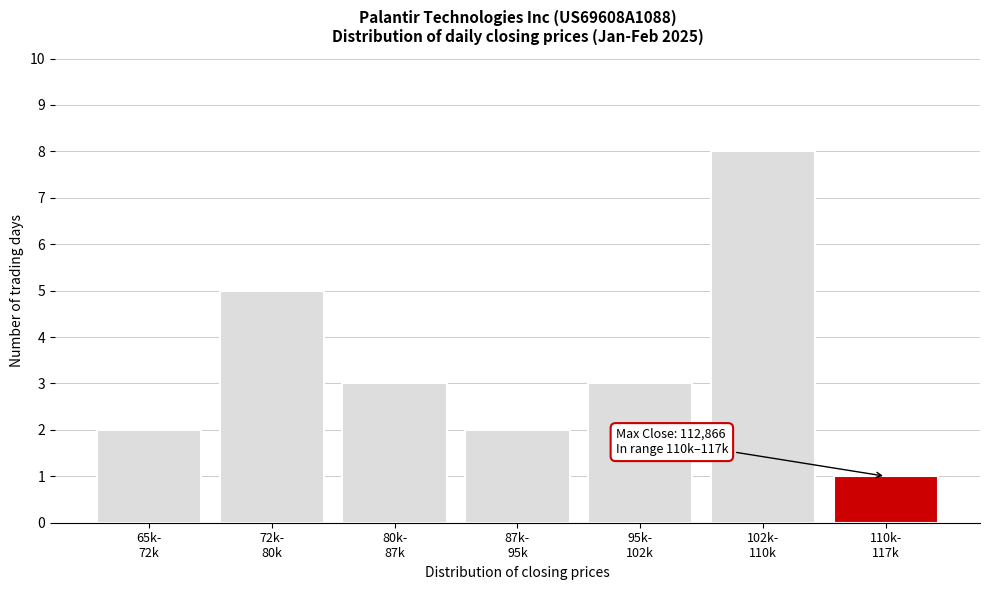

Reading right to left, transcribe all the data shown in this chart.

1	8	3	2	3	5	2